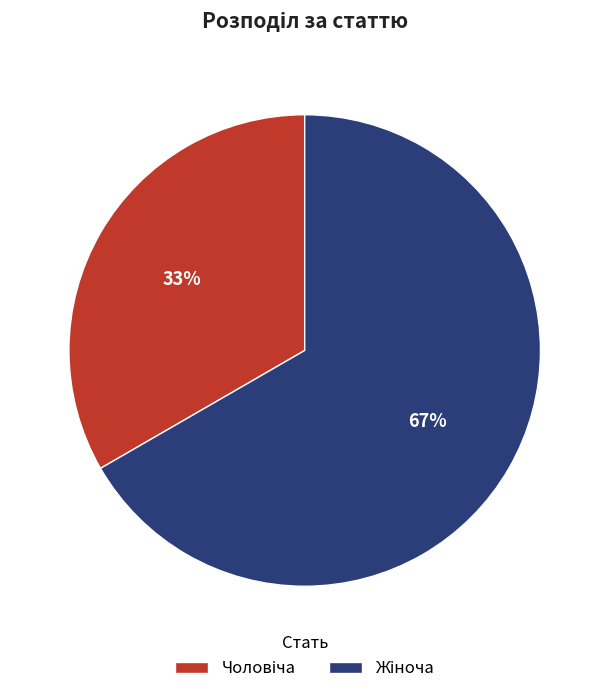

To the nearest percent, what is the average slice percentage?

50%